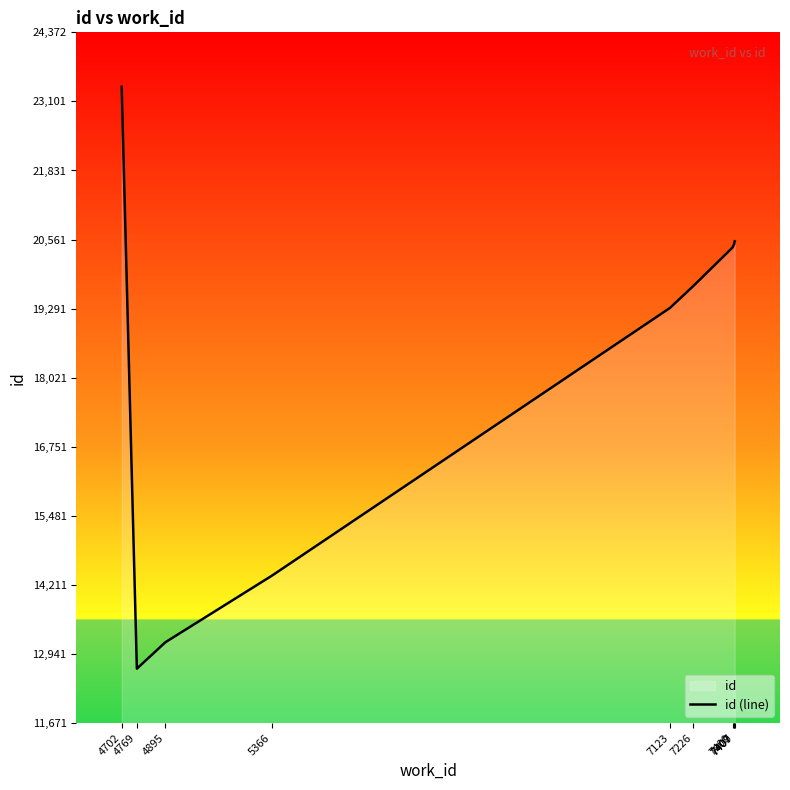

Does the chart have visible grid lines?

No